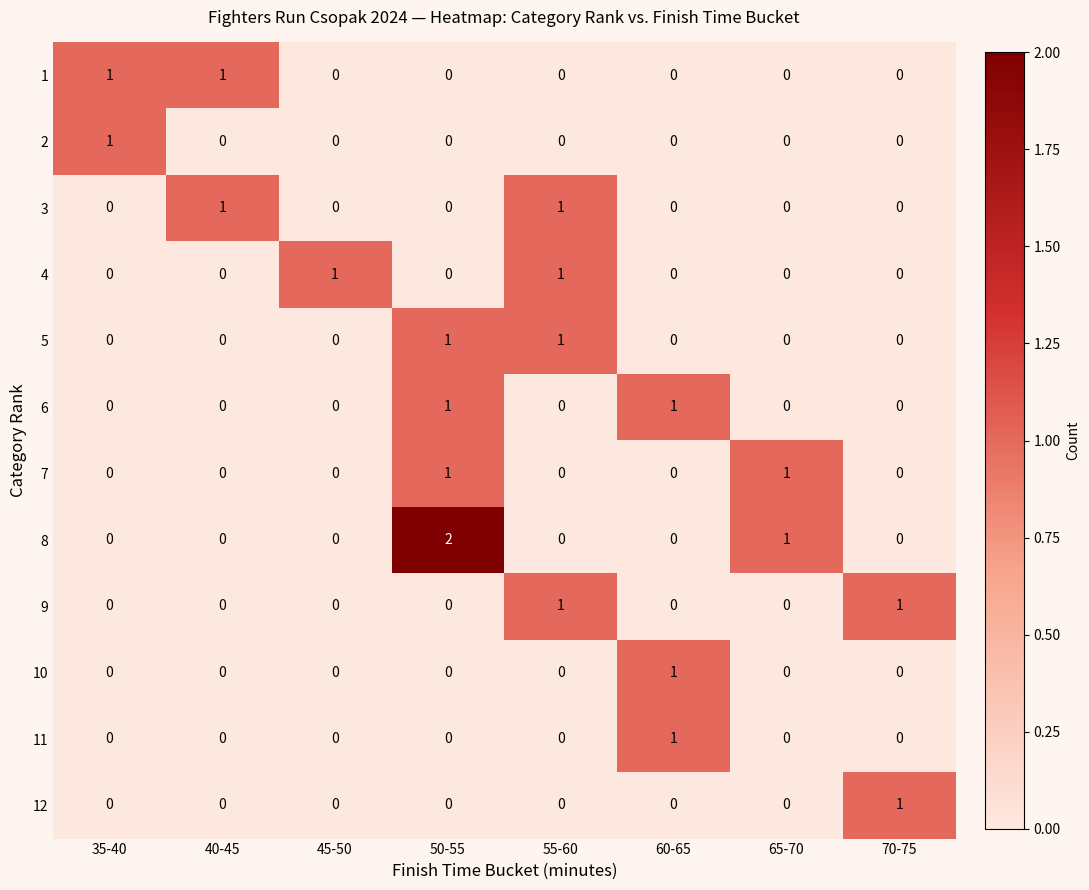

The 5 series shows 0 at 40-45. True or false?

True